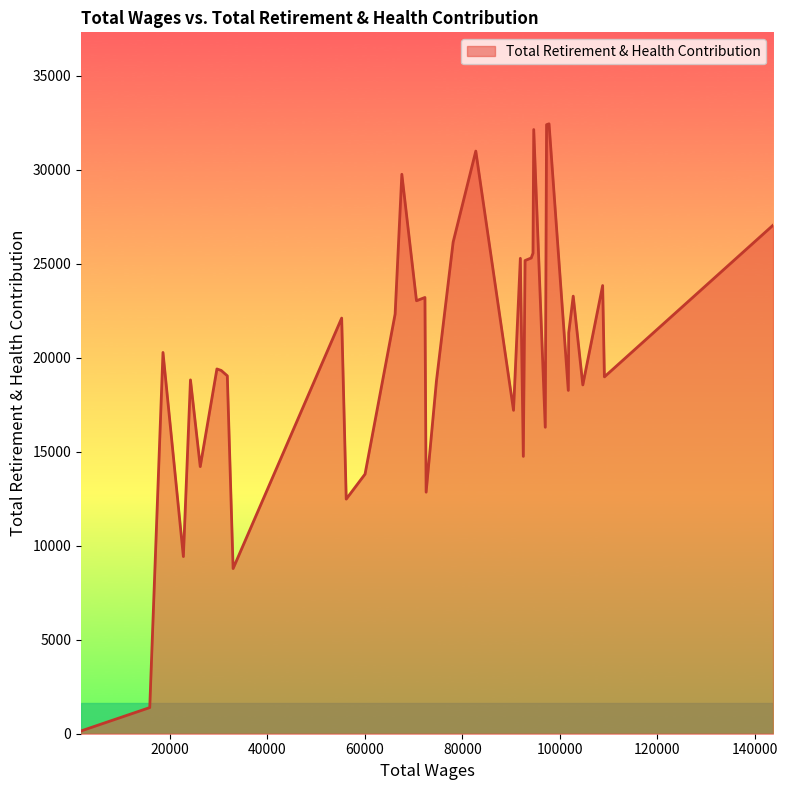

What is the greatest value displayed?

32443